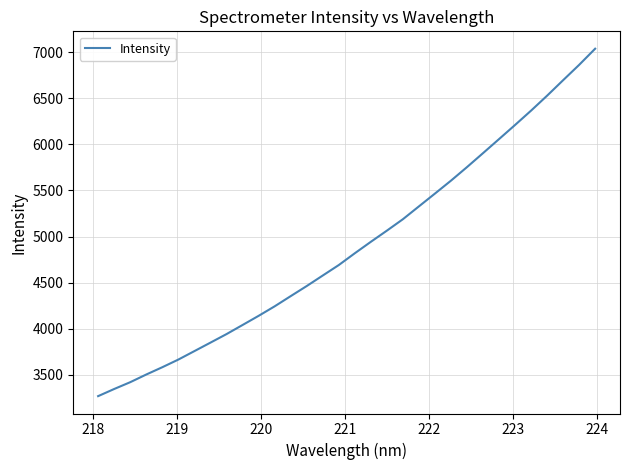

What is the maximum value shown in the chart?

7037.2